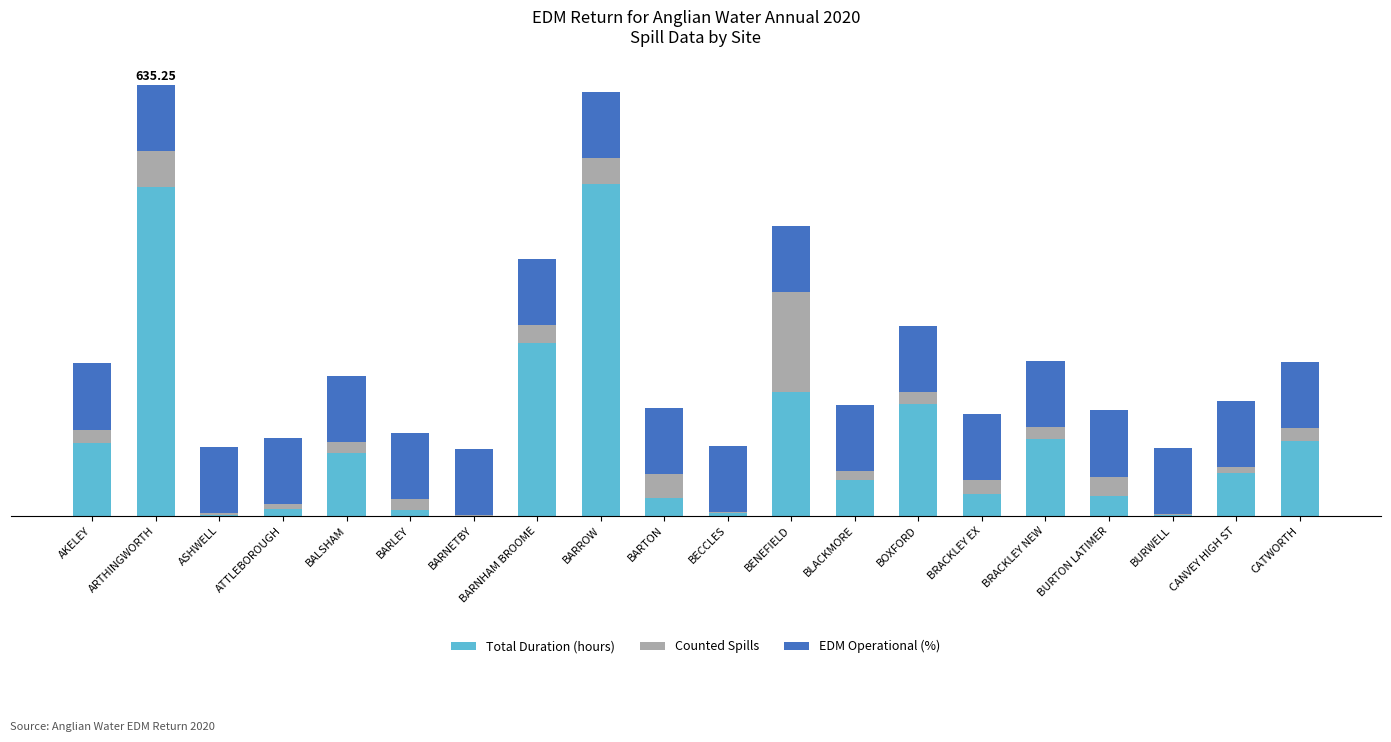

True or false: Total Duration (hours) has a value of 52.3 at BARNHAM BROOME.

True